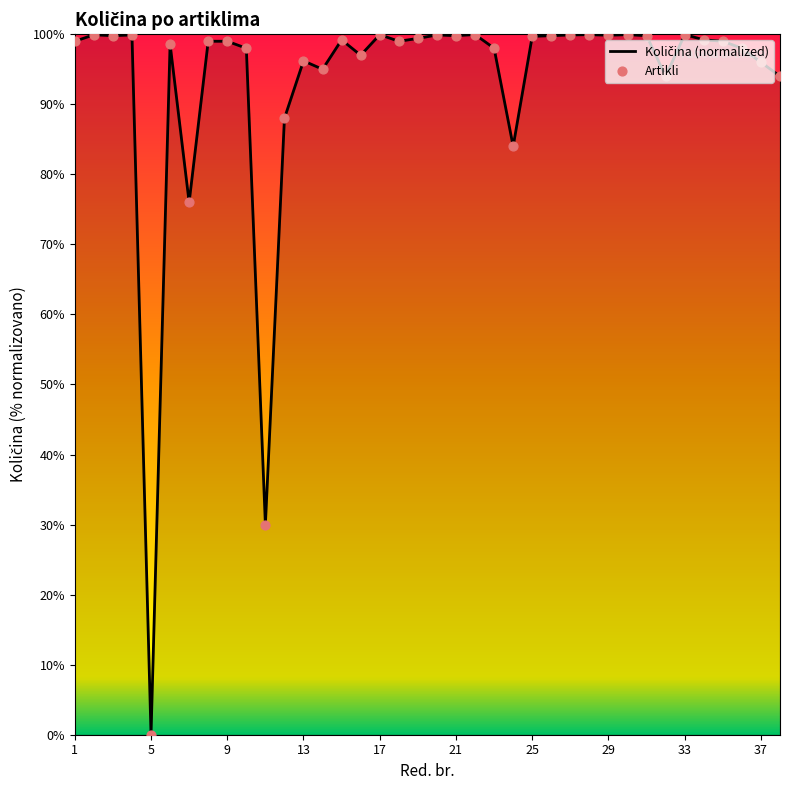

What is the greatest value displayed?

100.0